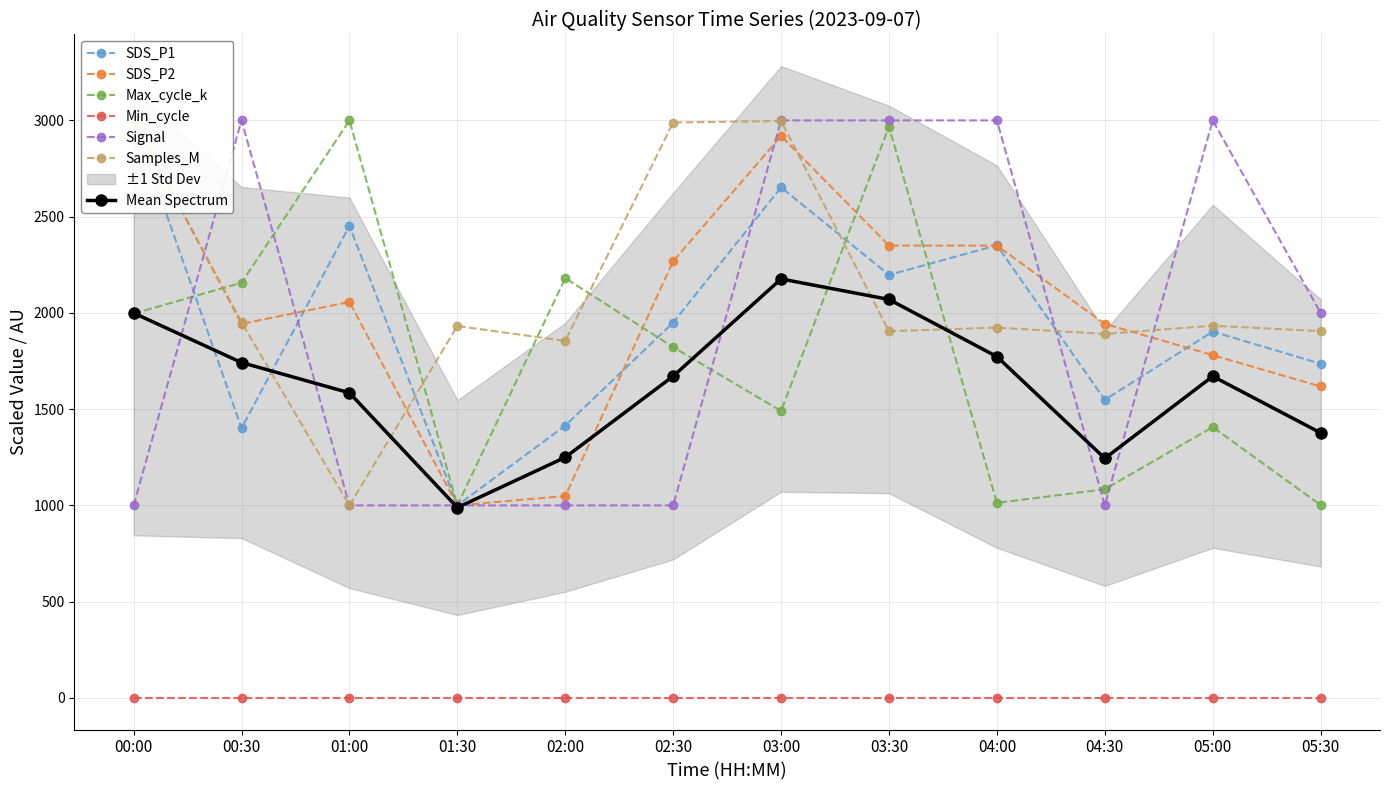

What is the difference between the Max_cycle_k values at 04:00 and 02:00?

1167.6